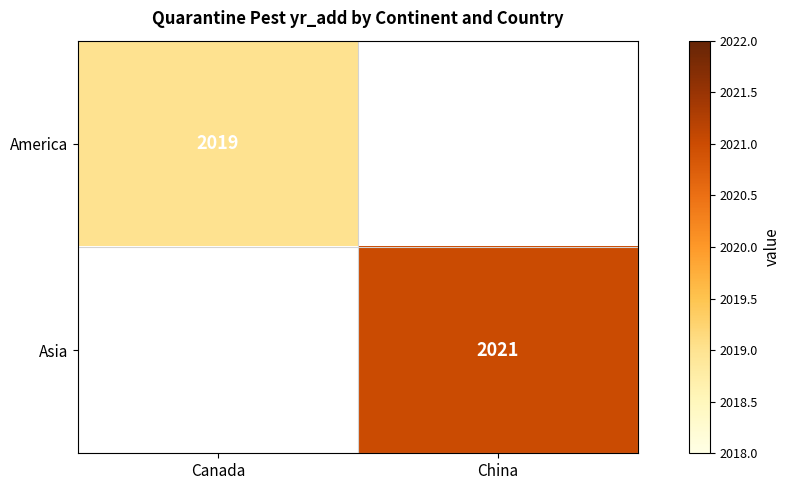

At how many categories does at least one series exceed 2019?

1